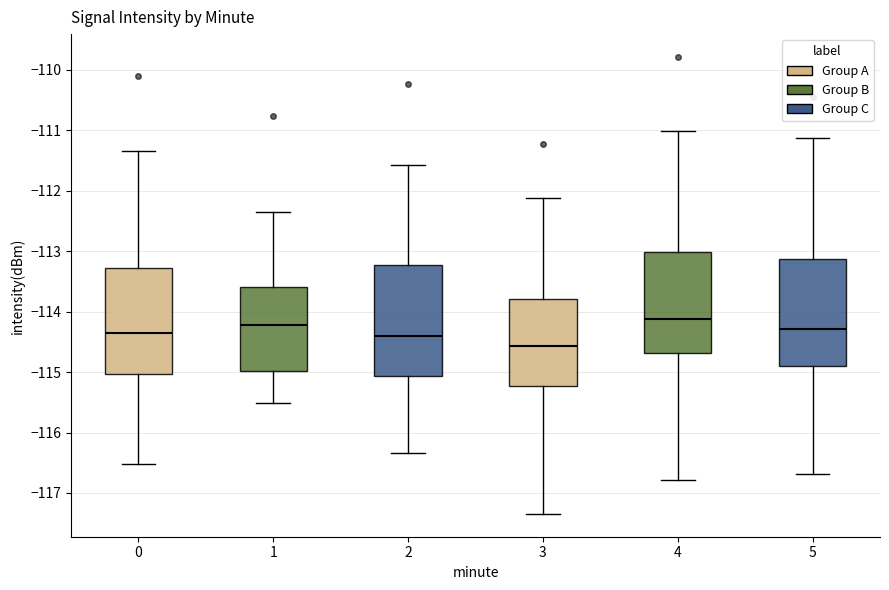

Which box has the lowest median line?

3